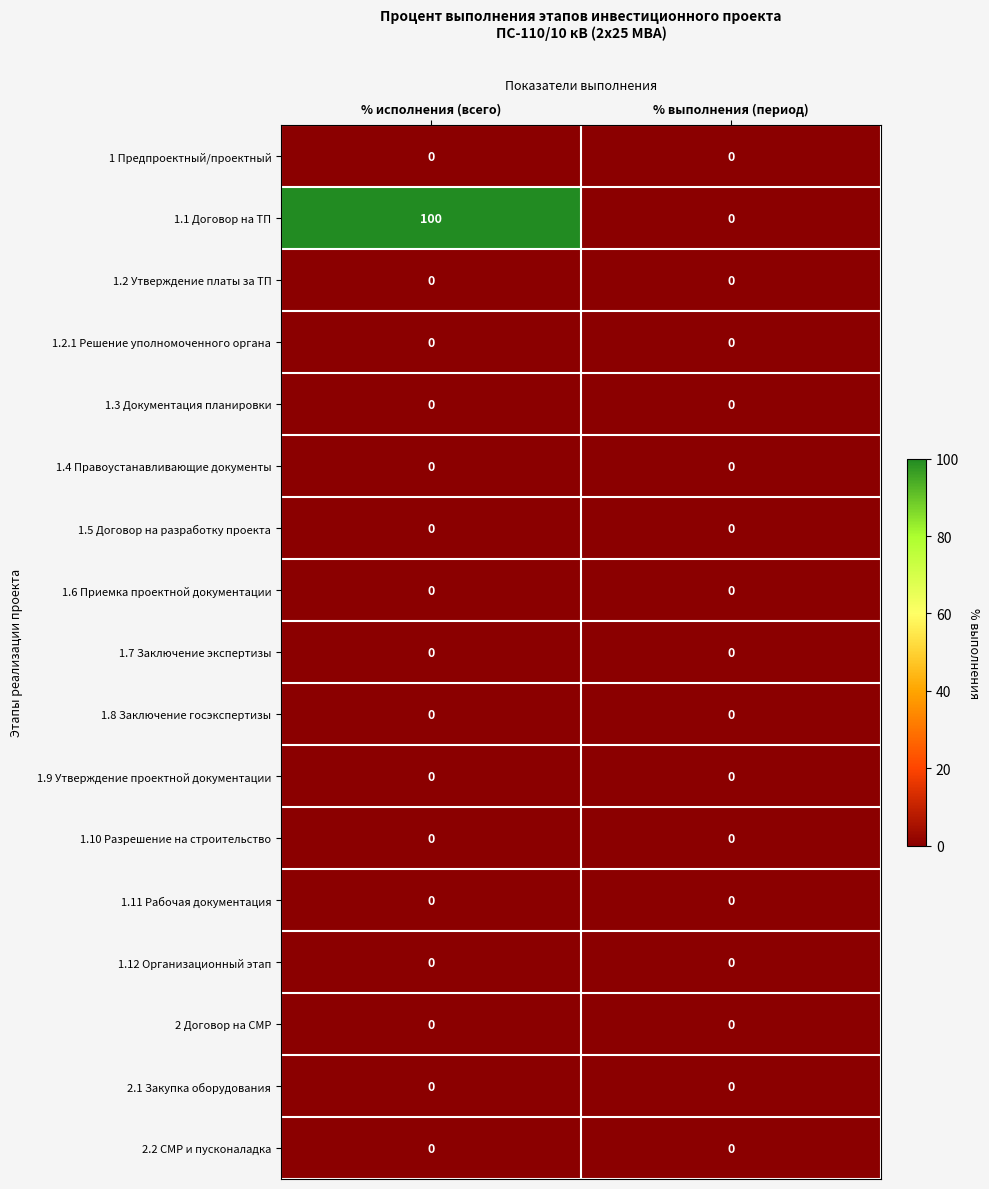

Between % исполнения (всего) and % выполнения (период), which series saw the biggest shift?

1.1 Договор на ТП